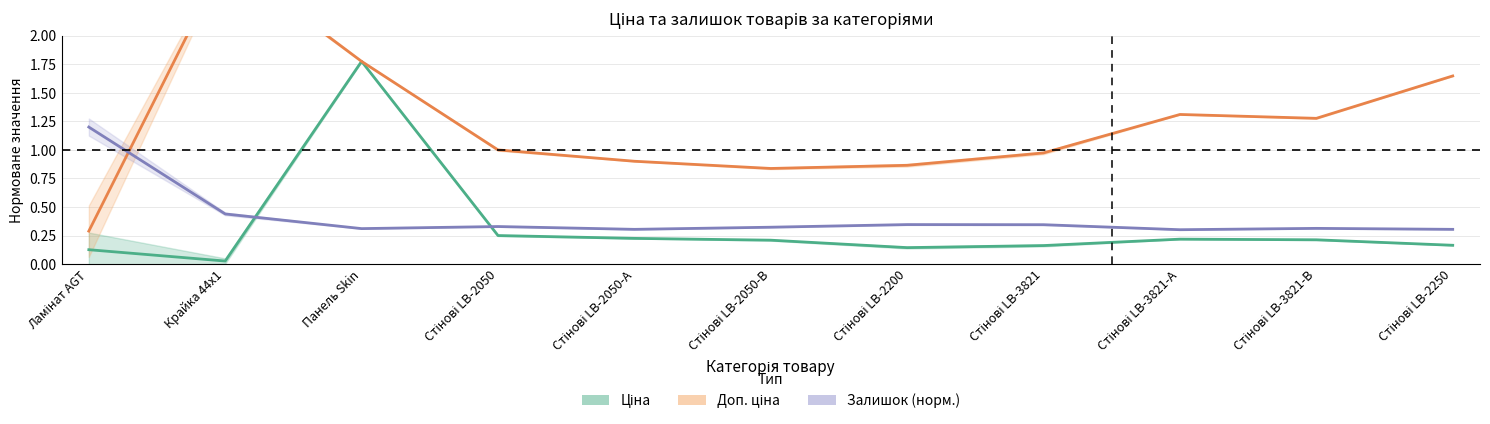

Rank the series by their maximum value, from highest to lowest.

Доп. ціна, Ціна, Залишок (норм.)